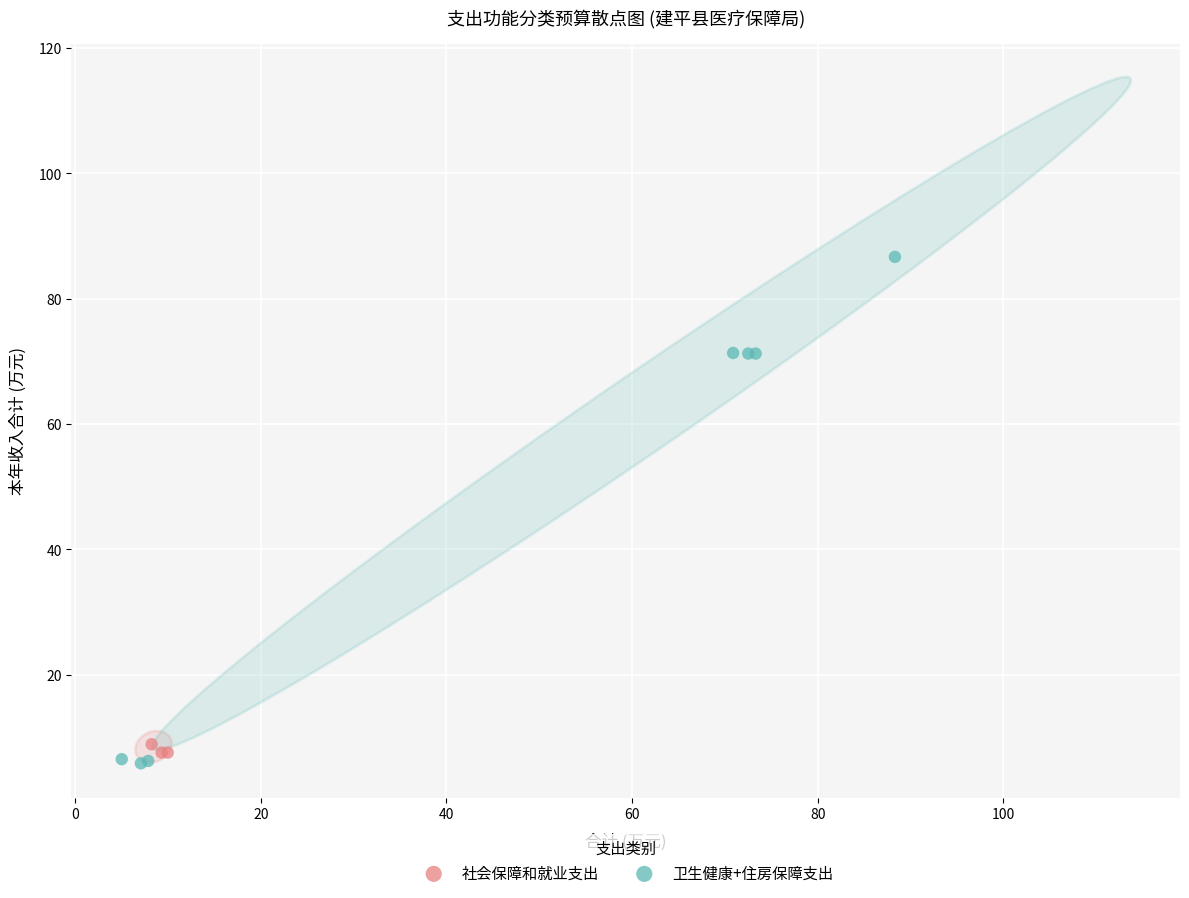

Which series has the widest spread of Y values?

卫生健康+住房保障支出